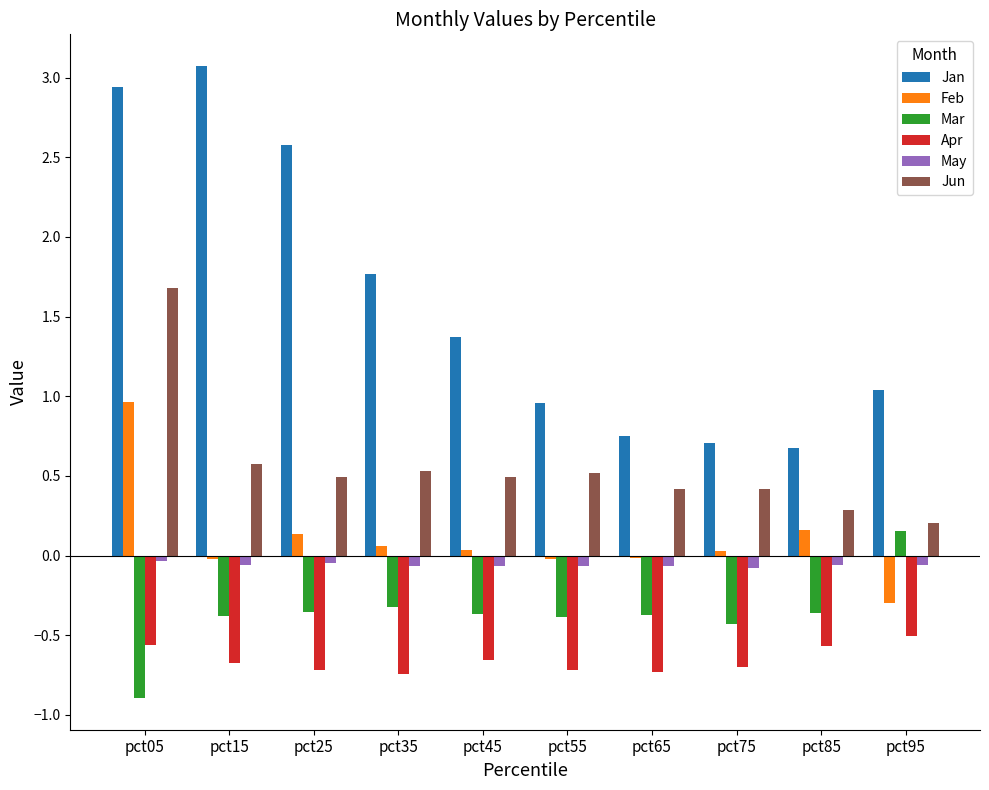

Where is Apr nearest to the value 0?

pct95